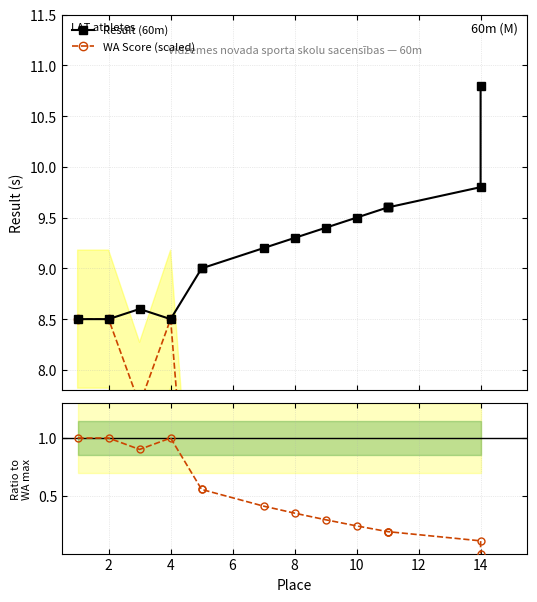

What is the greatest value displayed?

10.8